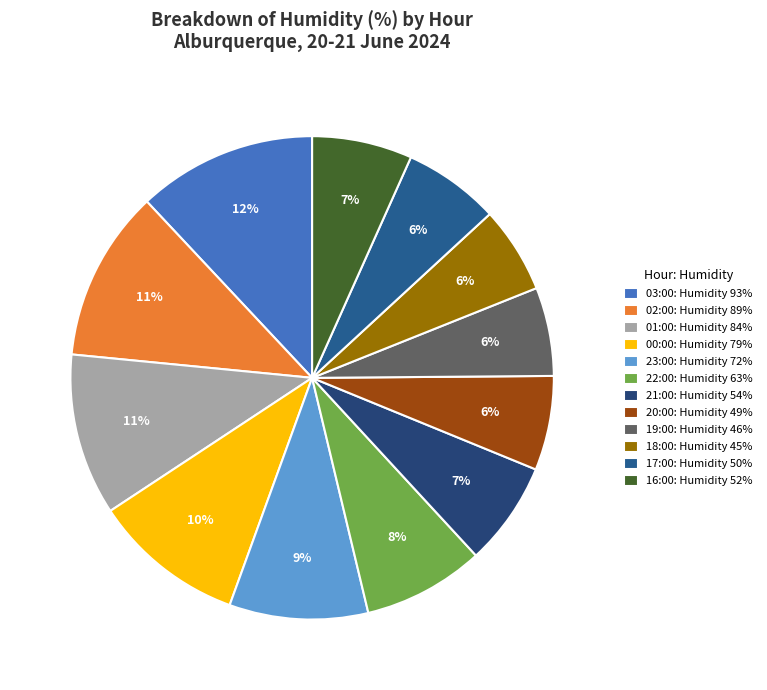

How many segments does this pie chart have?

12